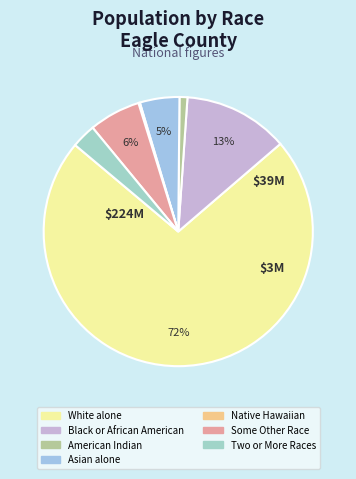

How many slices are in this pie chart?

7